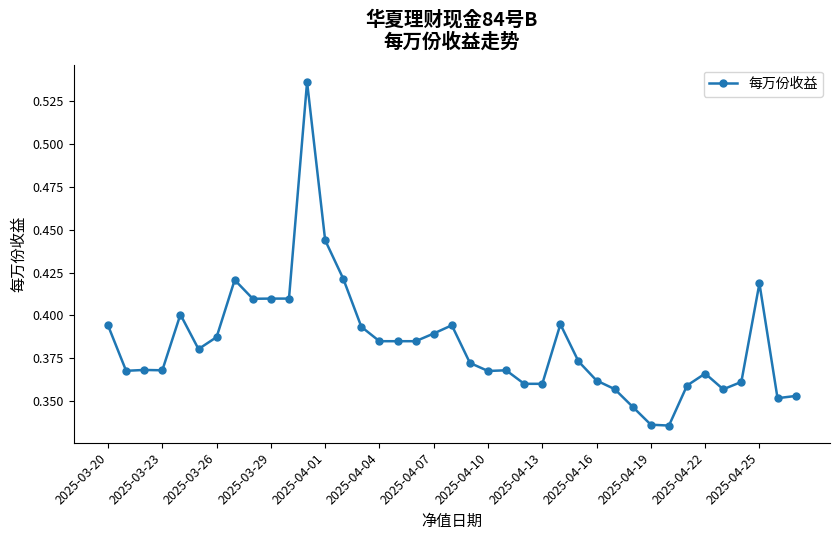

What is the sum of all values?

14.9